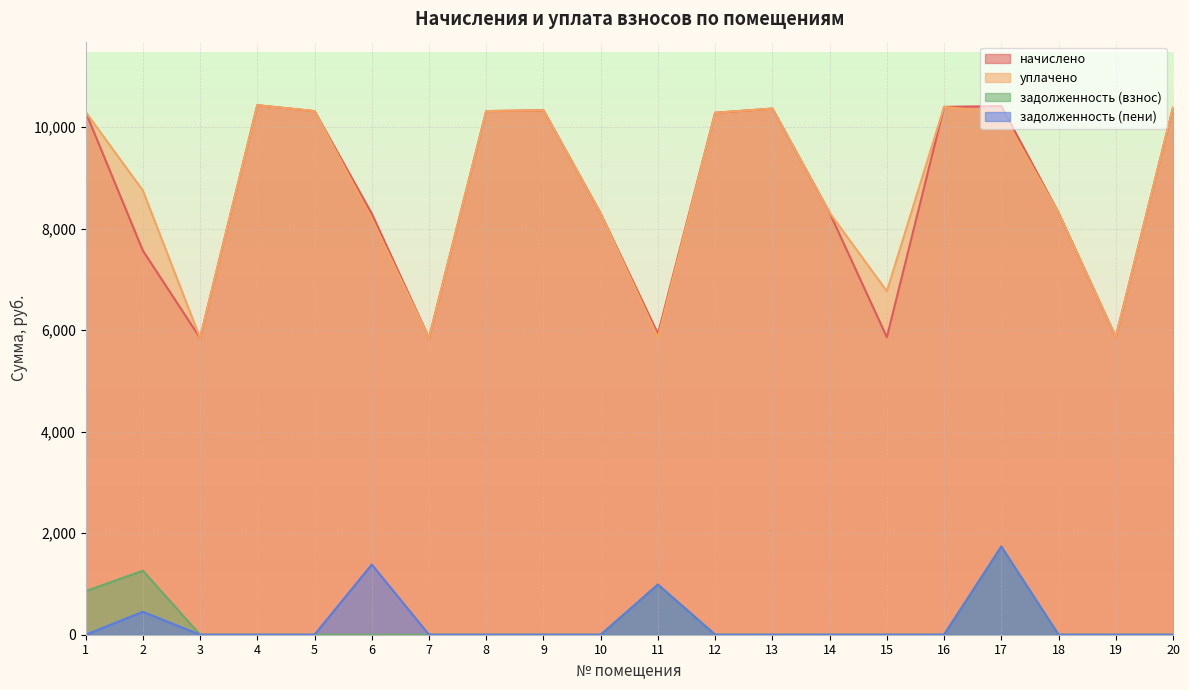

Which series has the largest total across all categories?

уплачено